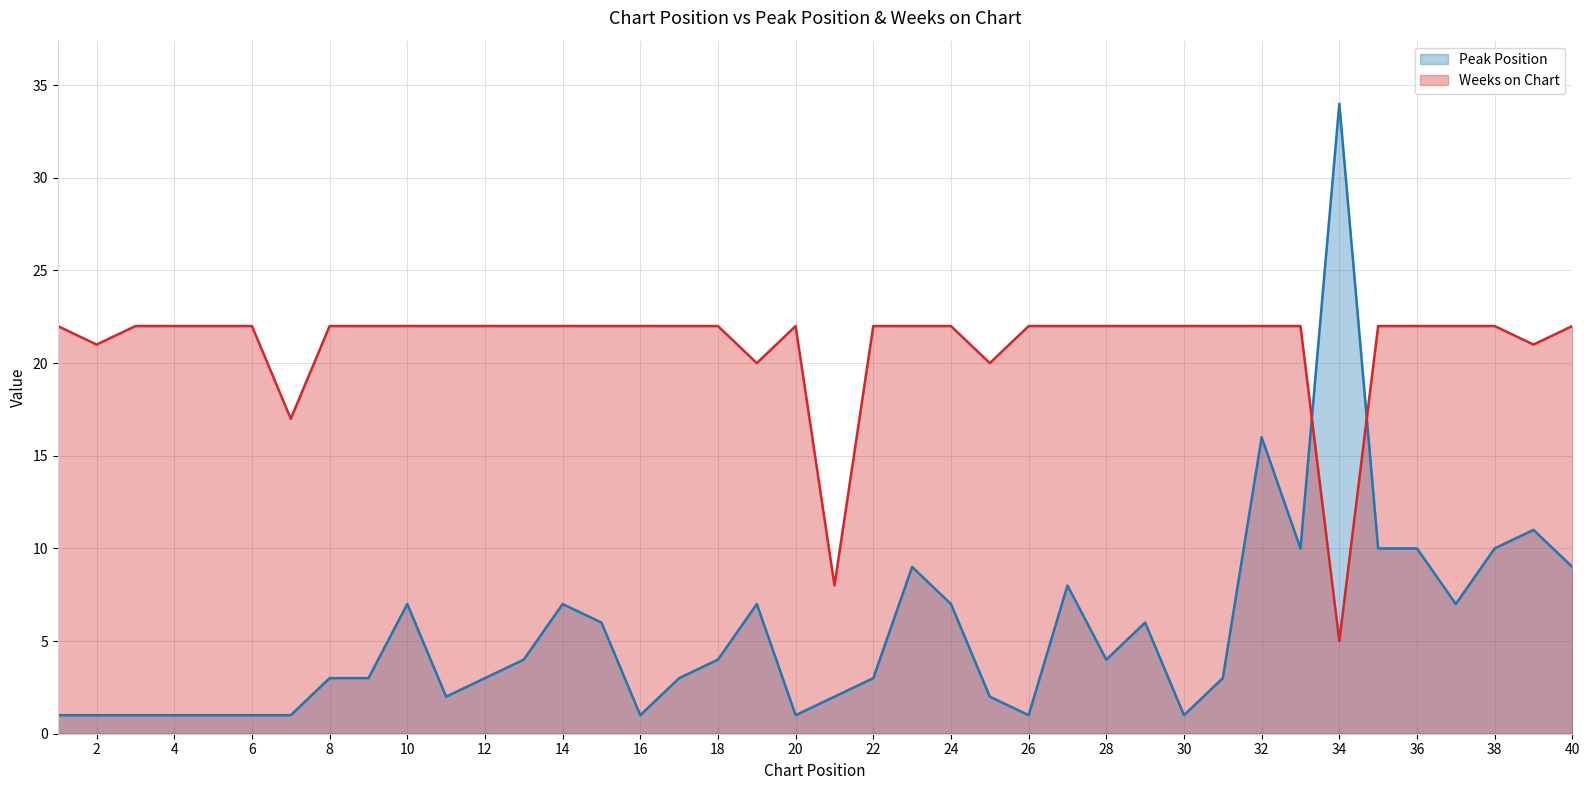

What is the value of the Peak Position point at the 22nd from the left?

3